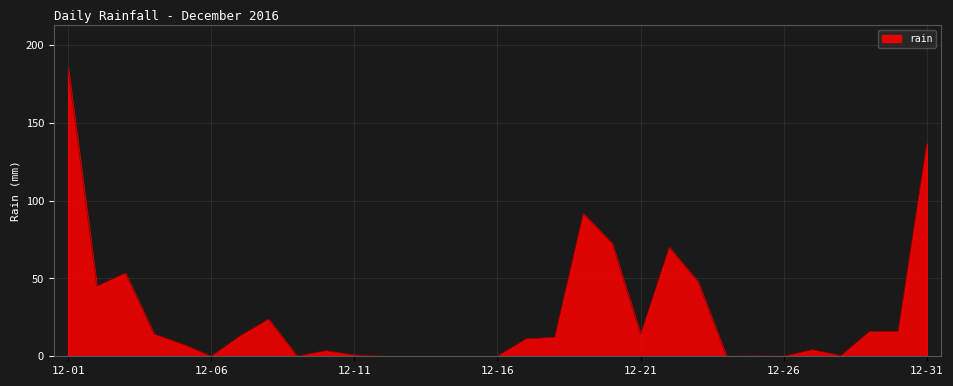

What is the maximum value shown in the chart?

184.8